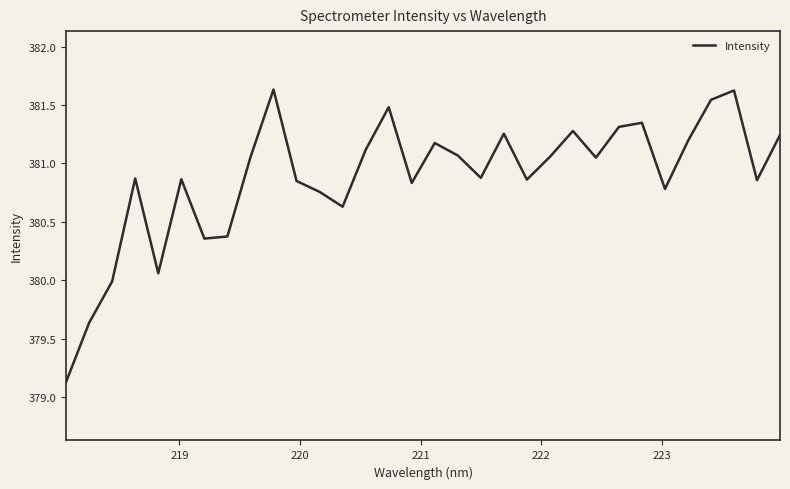

Does the chart have visible grid lines?

No